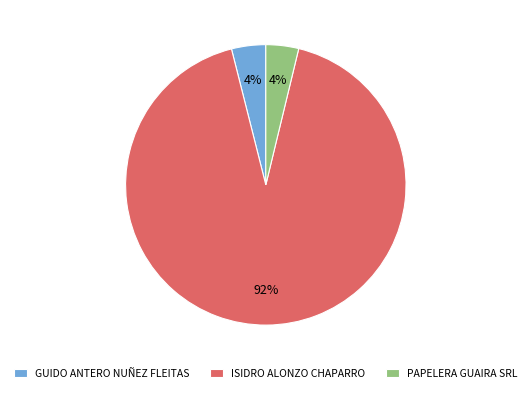

To the nearest percent, what portion does PAPELERA GUAIRA SRL represent?

4%